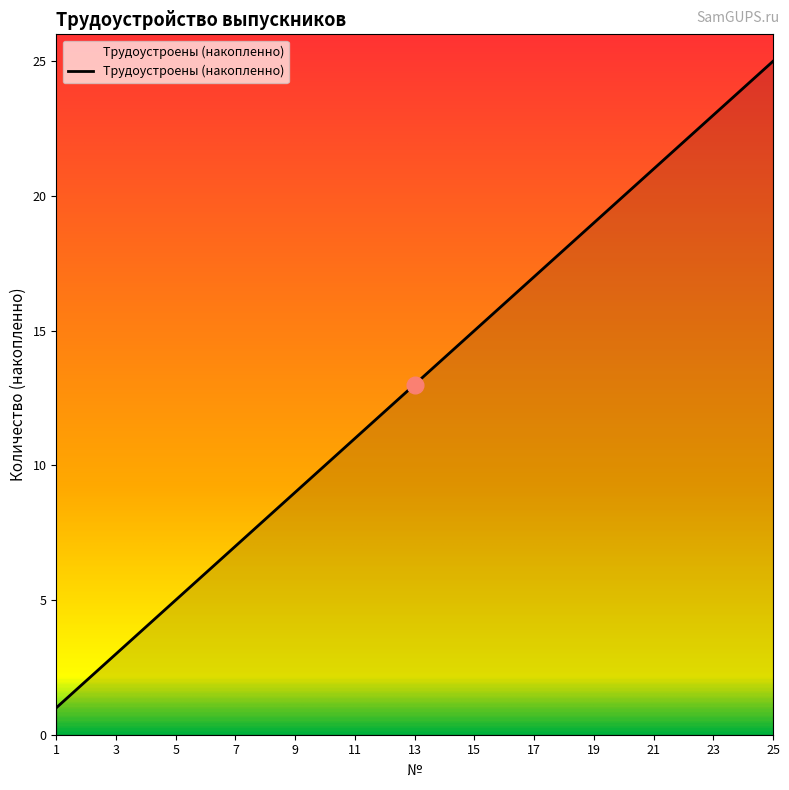

What is the difference between the maximum and minimum values?

24